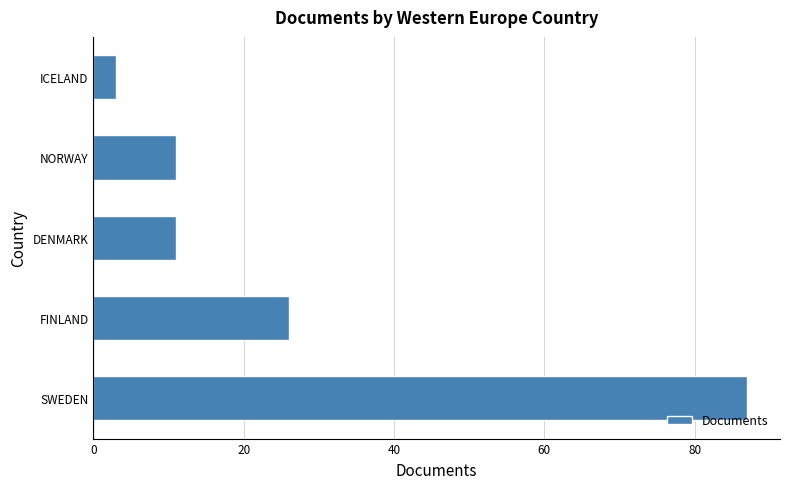

Which has a higher value, FINLAND or DENMARK?

FINLAND